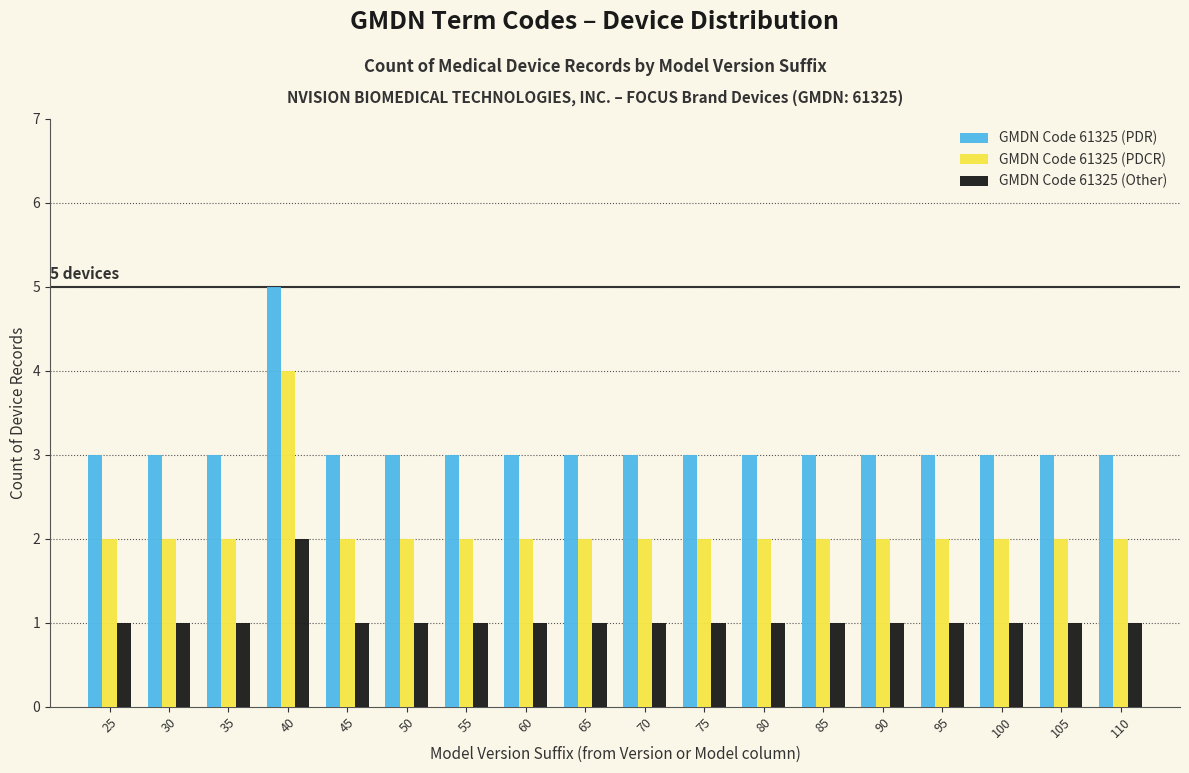

Which category has the highest value in the GMDN Code 61325 (PDR) series?

40